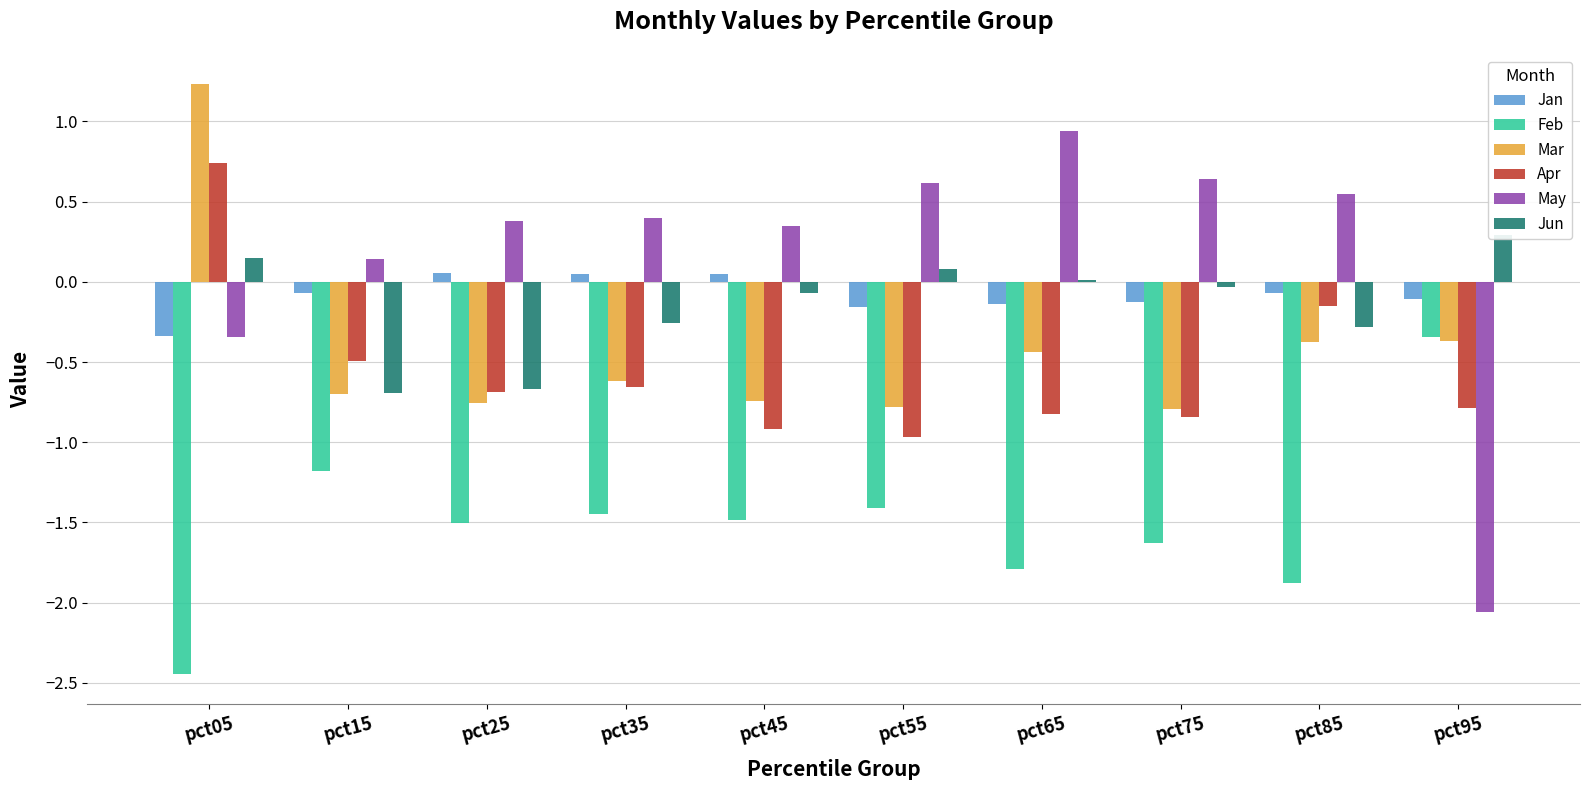

The value of Jan at pct05 is -0.3. True or false?

True